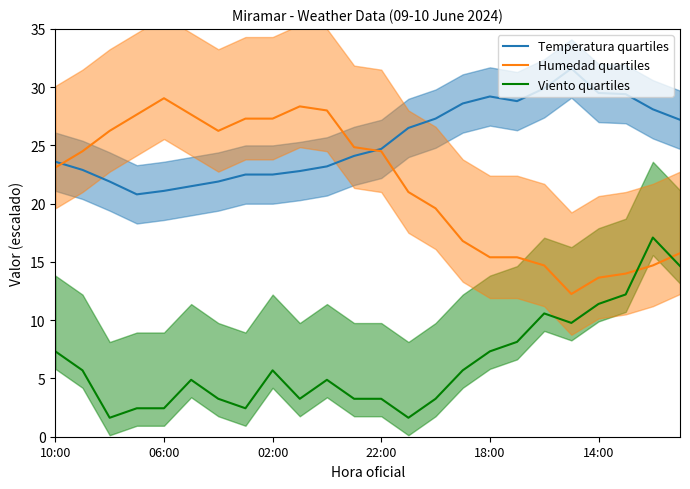

After their last crossing, which series has the higher values: Humedad quartiles or Viento quartiles?

Humedad quartiles